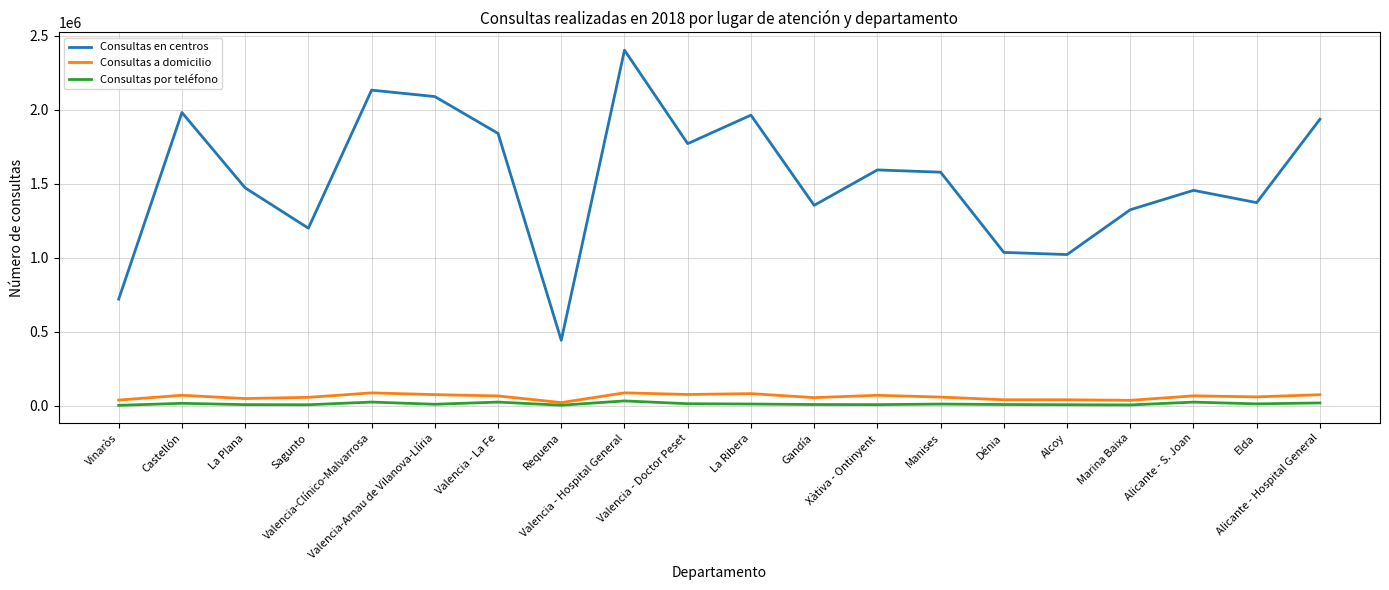

Does the chart have visible grid lines?

Yes